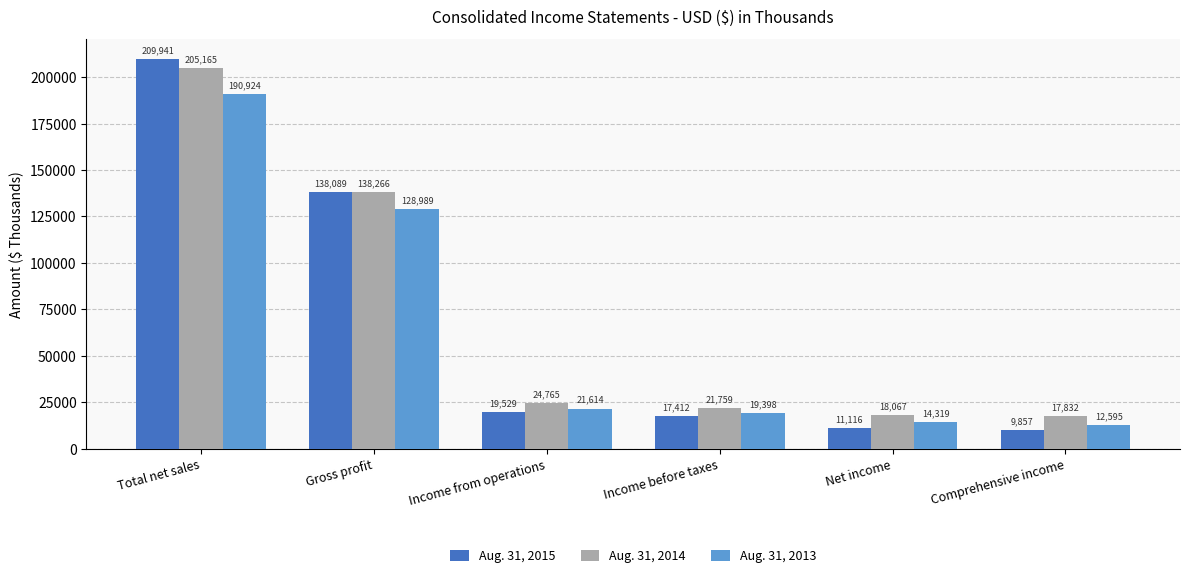

What is the label of the 6th bar from the left?

Comprehensive income